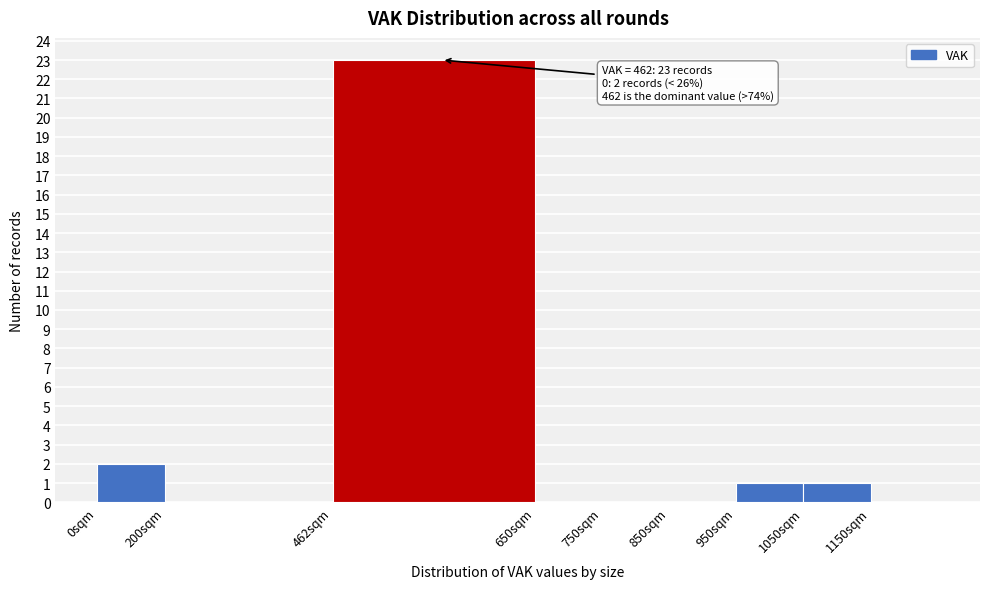

Reading left to right, transcribe all the data shown in this chart.

0sqm=2	200sqm=0	462sqm=23	650sqm=0	750sqm=0	850sqm=0	950sqm=1	1050sqm=1	1150sqm=0